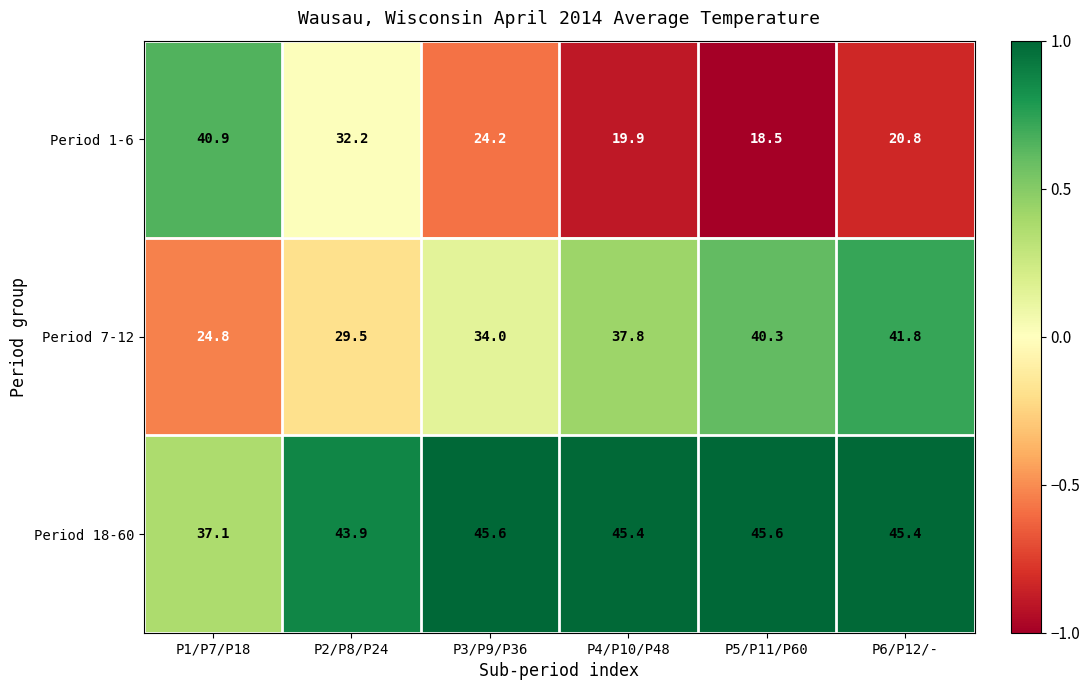

Count the number of categories in the chart.

6